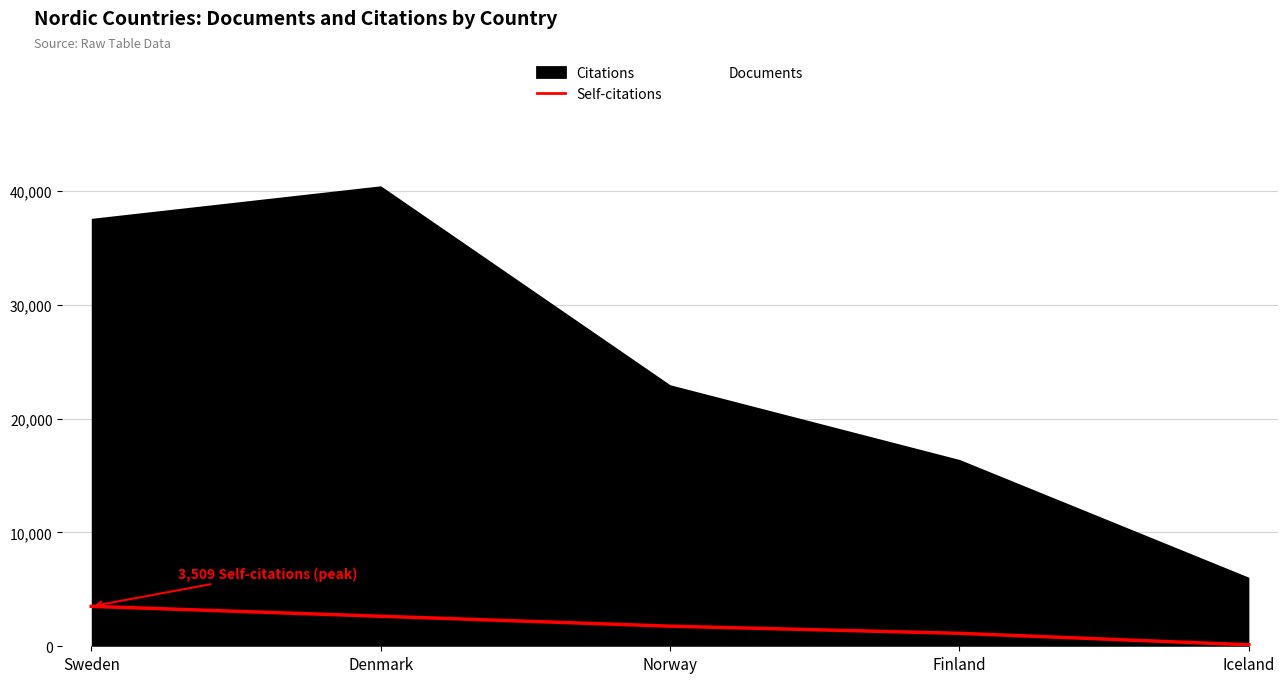

Between Iceland and Finland, which is larger?

Finland